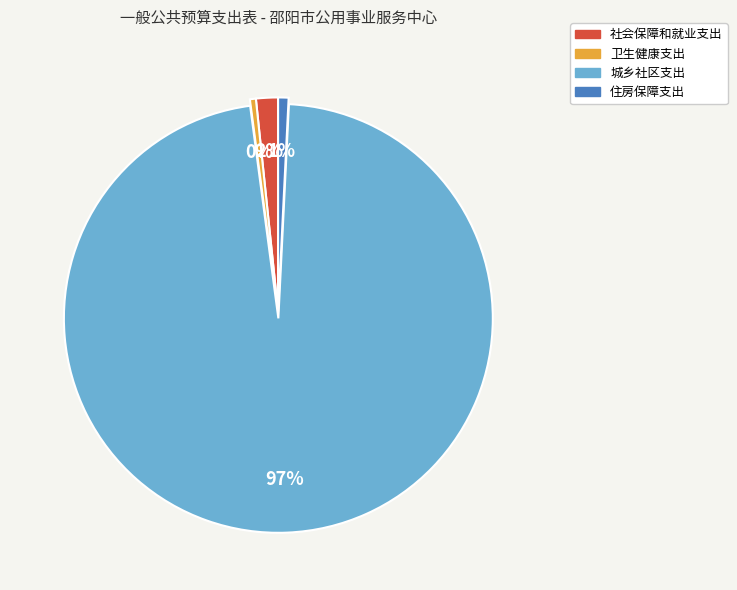

Is it true that 卫生健康支出 is 0% of the pie?

True